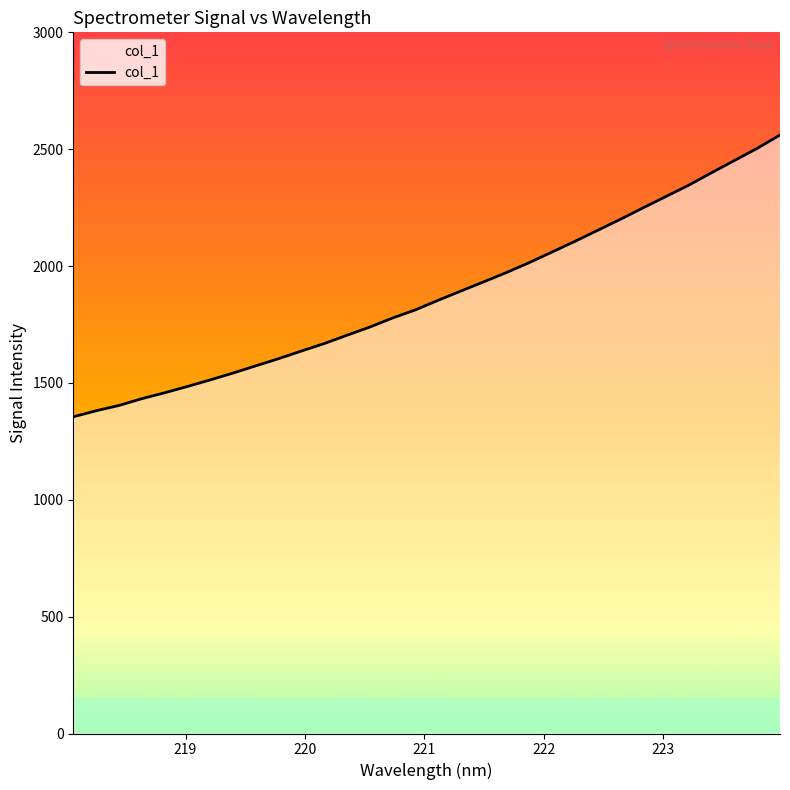

What is the difference between the maximum and minimum values?

1205.6